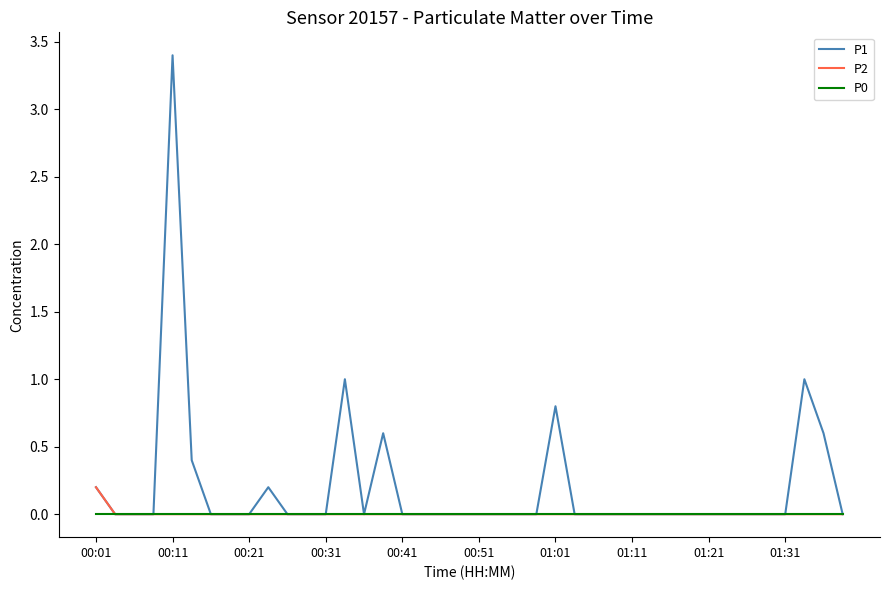

What is the highest value of the P1 series?

3.4